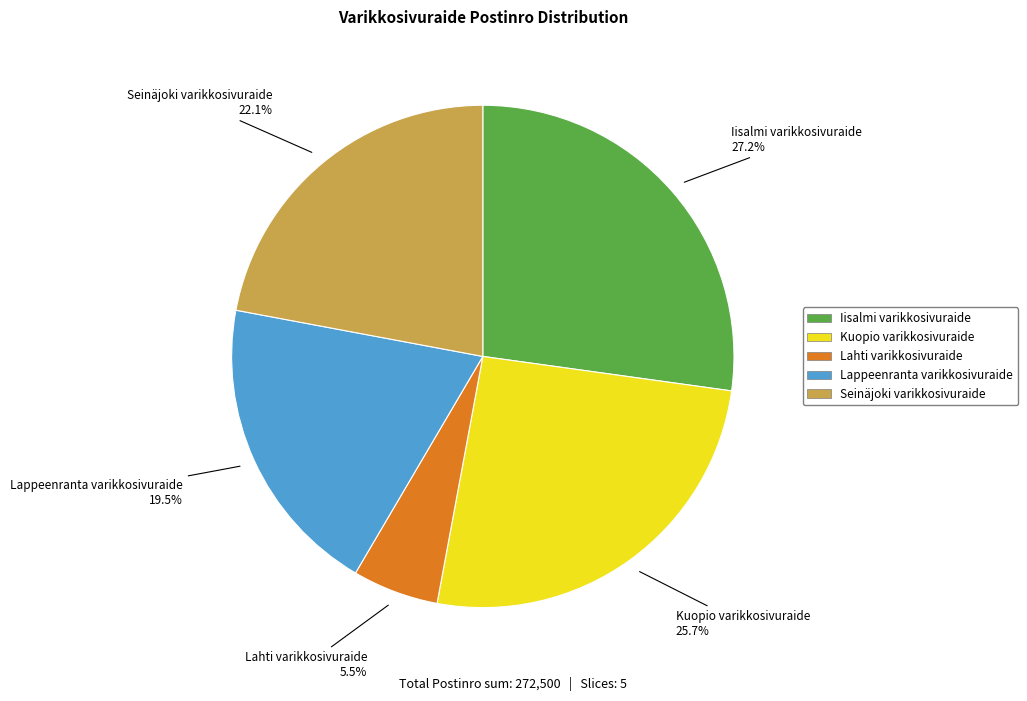

Is it true that Kuopio varikkosivuraide is 26% of the pie?

True